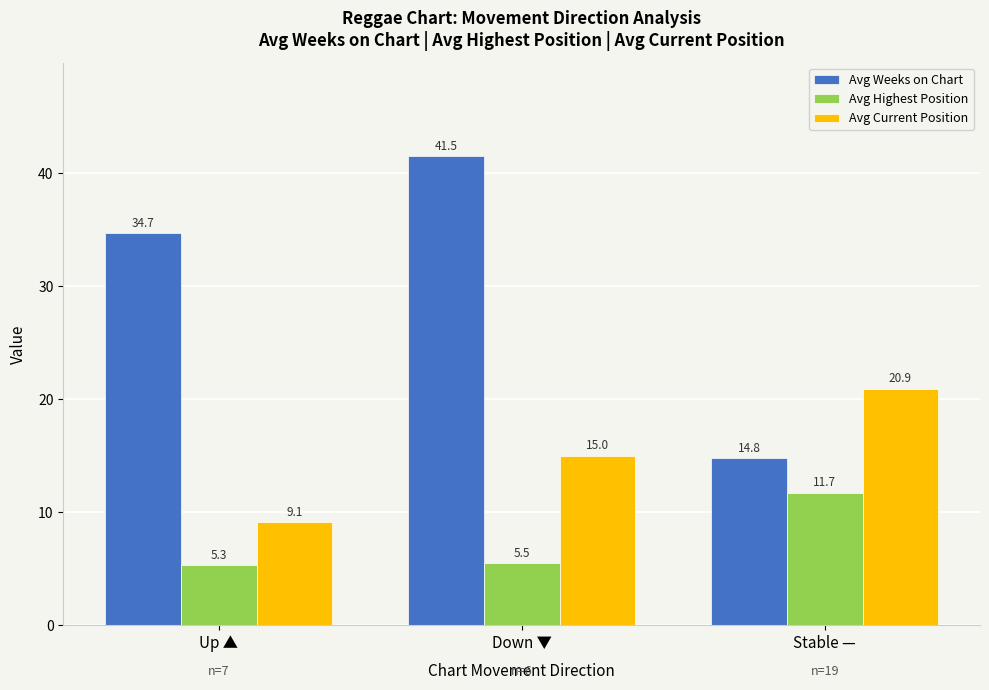

The value of Avg Weeks on Chart at Stable — is 19.8. True or false?

False